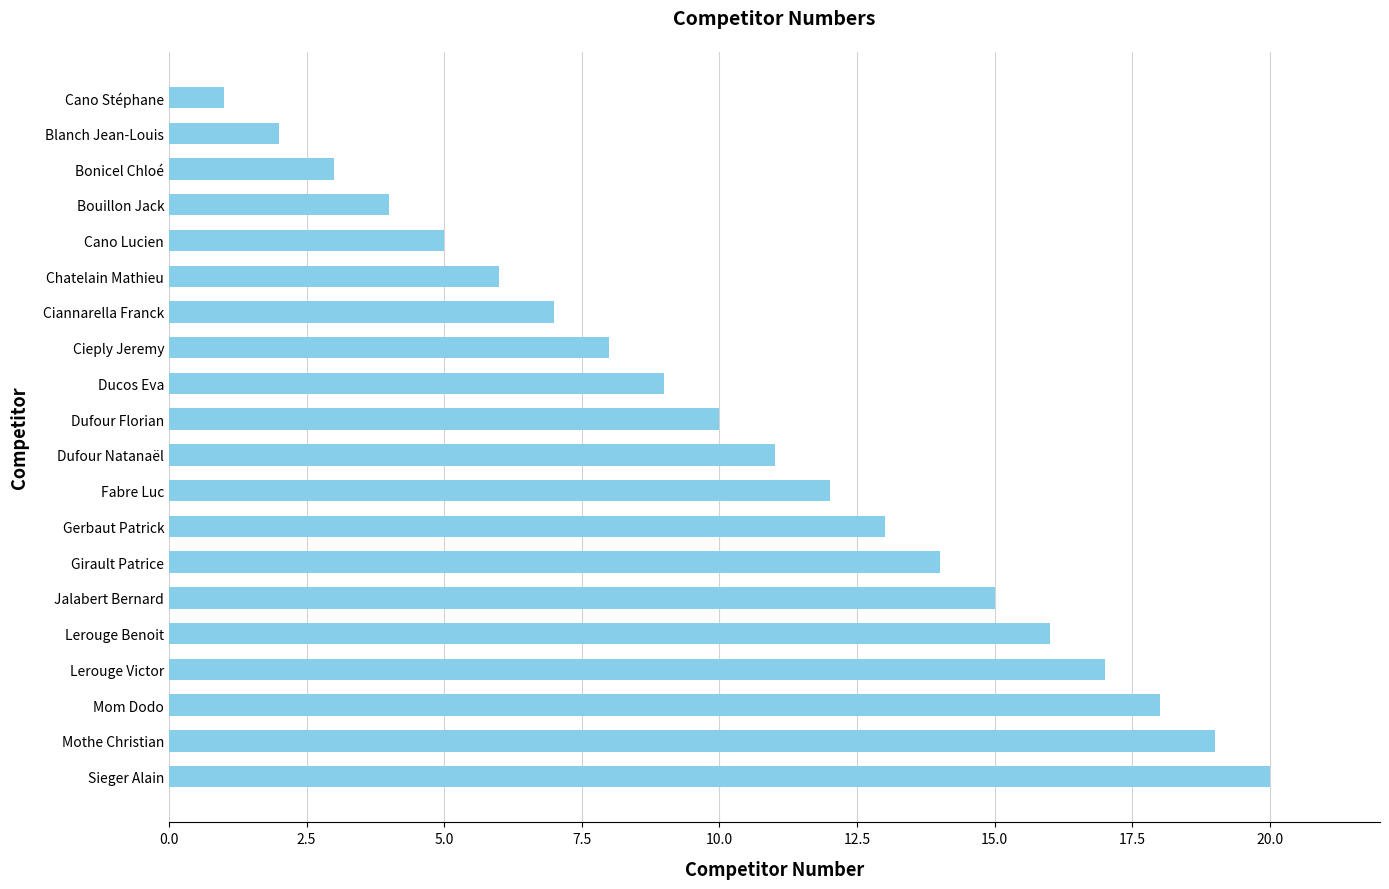

Between Bouillon Jack and Dufour Natanaël, which is larger?

Dufour Natanaël